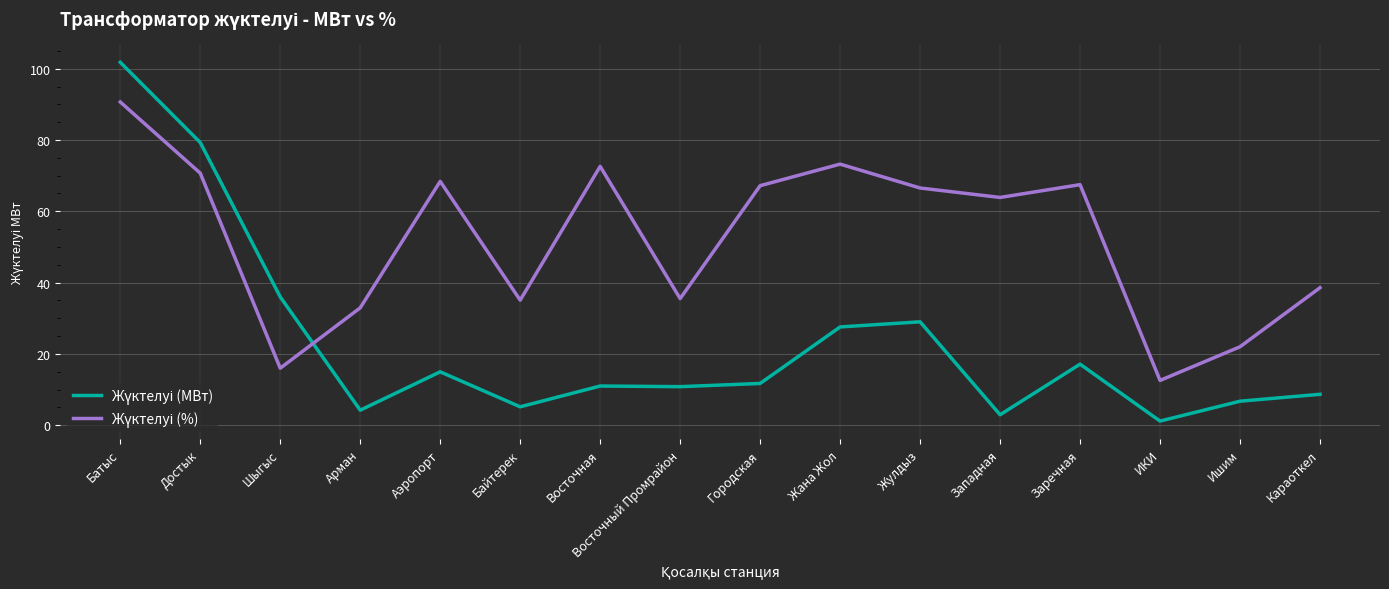

At which category is the sum across all series the highest?

Батыс